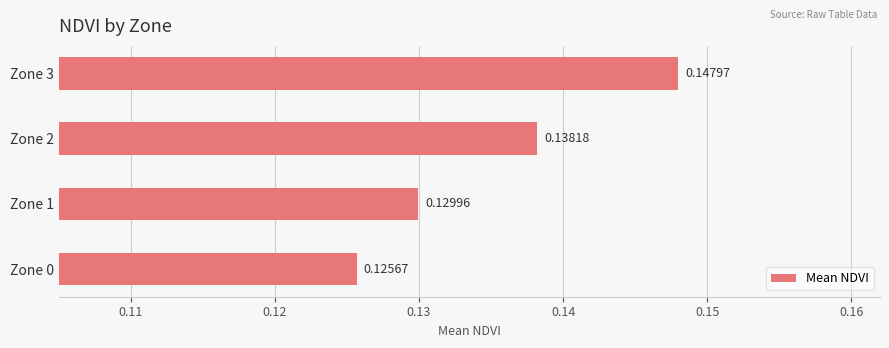

Between Zone 1 and Zone 2, which is larger?

Zone 2